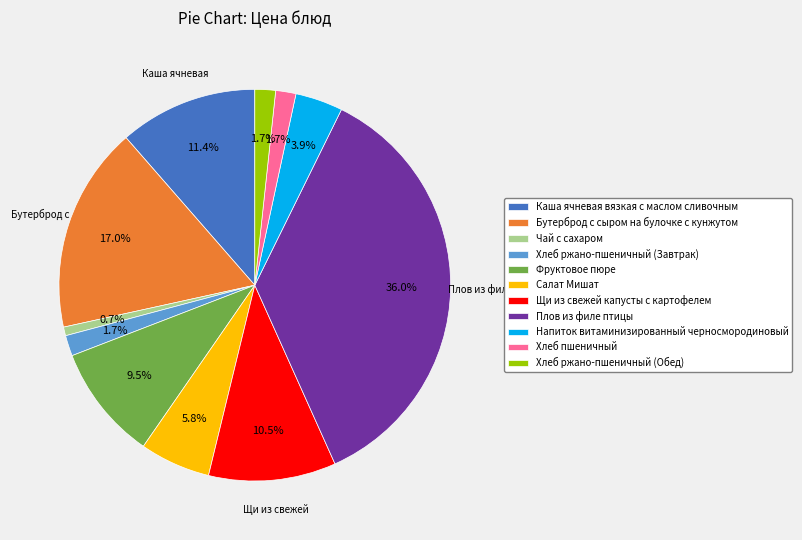

True or false: Хлеб пшеничный accounts for 9% of the total.

False